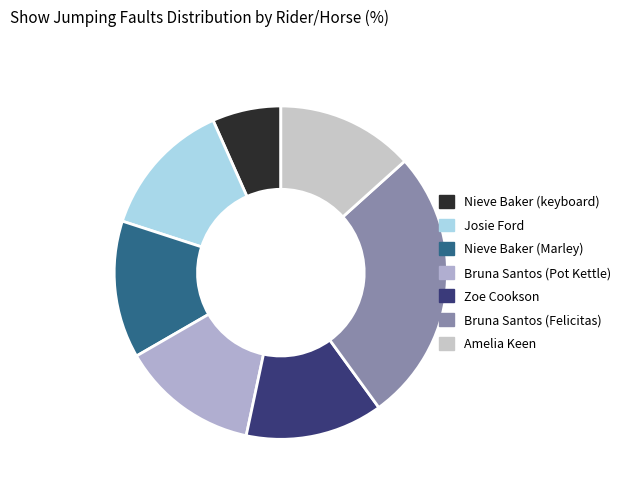

Is the sum of Nieve Baker (keyboard) and Josie Ford greater than half?

No